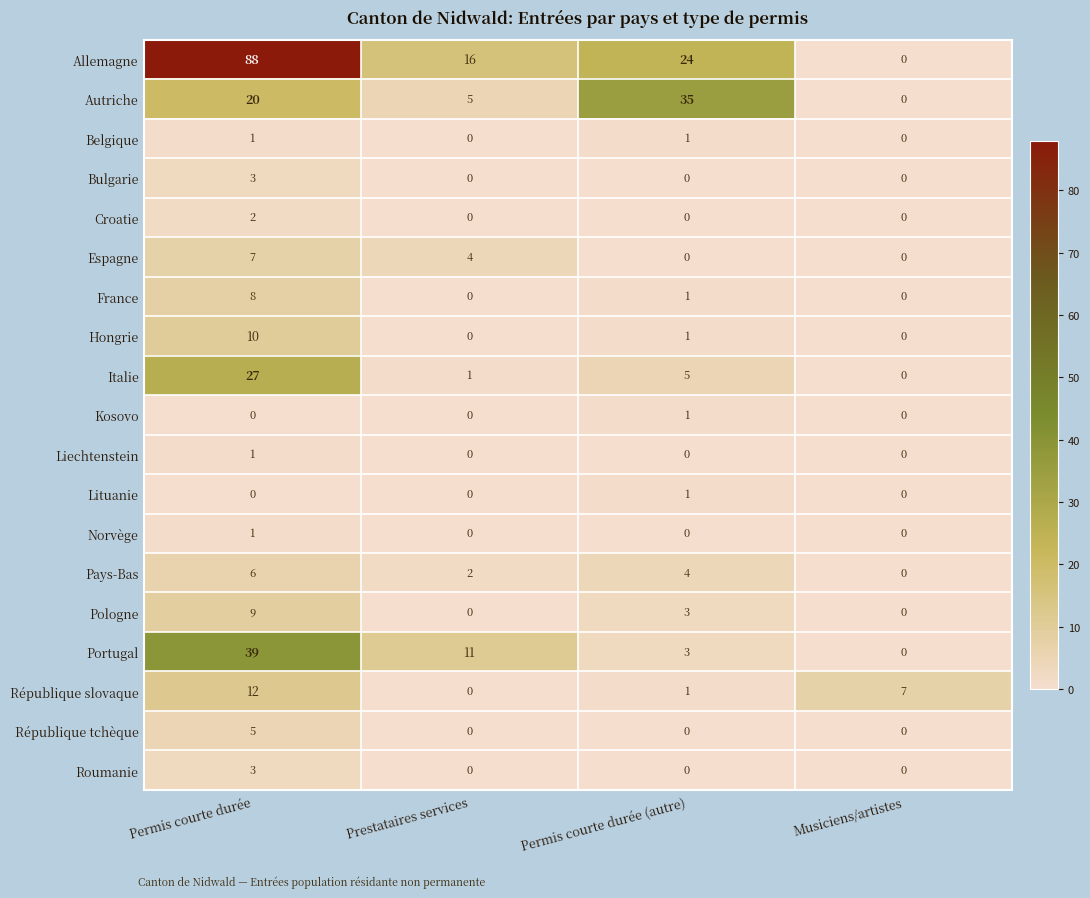

Between Permis courte durée (autre) and Musiciens/artistes, which series saw the biggest shift?

Autriche